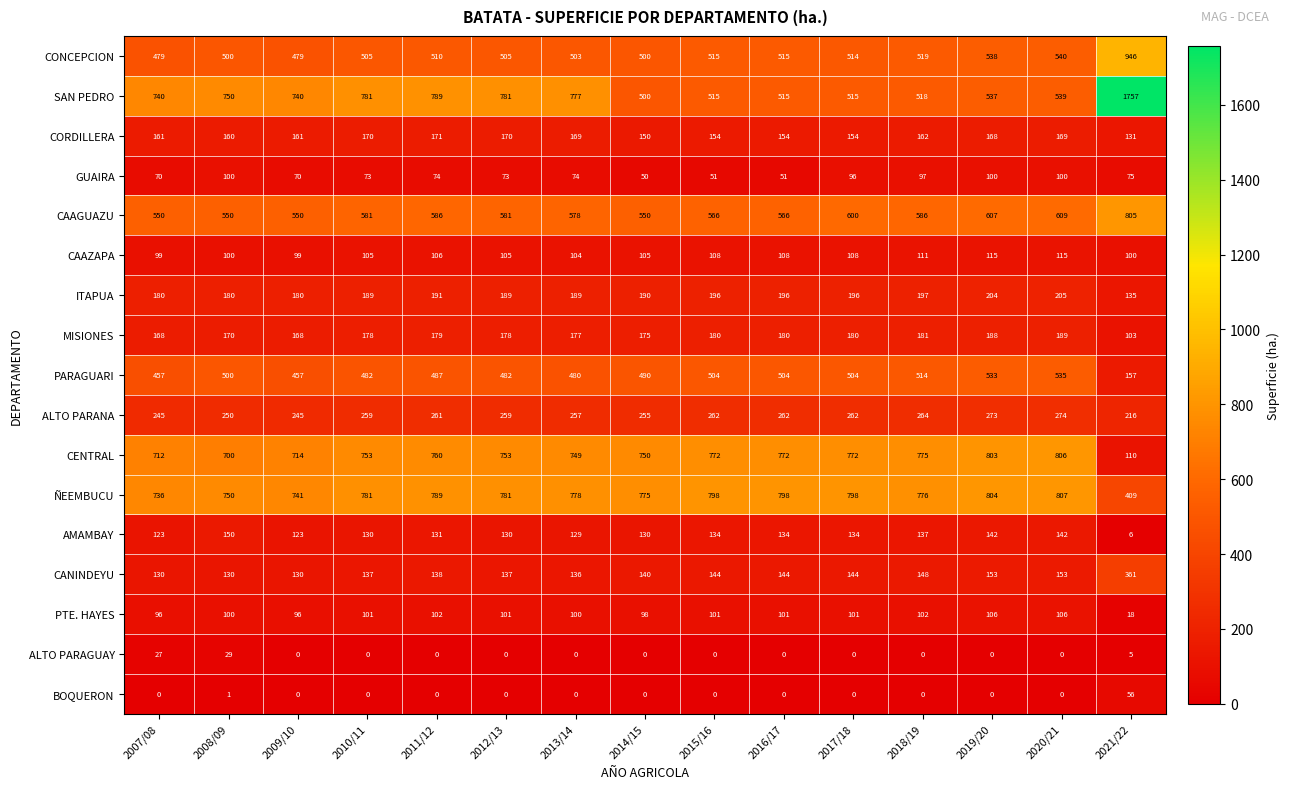

Rank the series by their maximum value, from highest to lowest.

SAN PEDRO, CONCEPCION, ÑEEMBUCU, CENTRAL, CAAGUAZU, PARAGUARI, CANINDEYU, ALTO PARANA, ITAPUA, MISIONES, CORDILLERA, AMAMBAY, CAAZAPA, PTE. HAYES, GUAIRA, BOQUERON, ALTO PARAGUAY